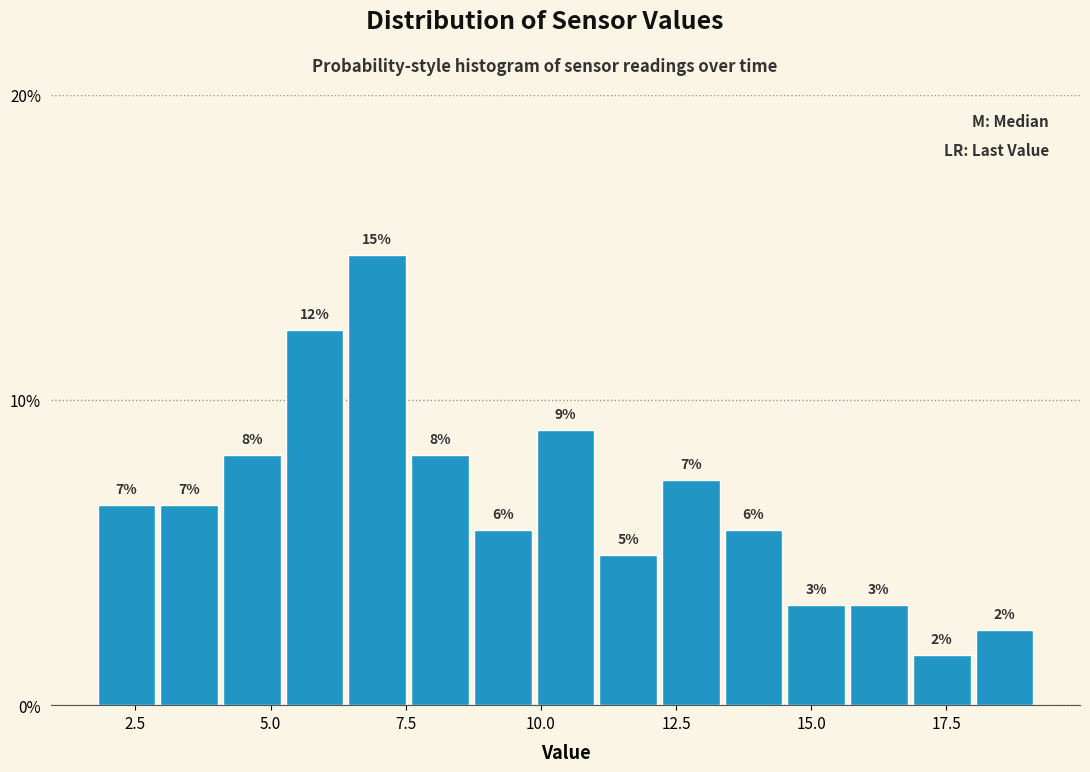

Read against the x-axis, roughly where is the centre of the tallest bar?

7.0